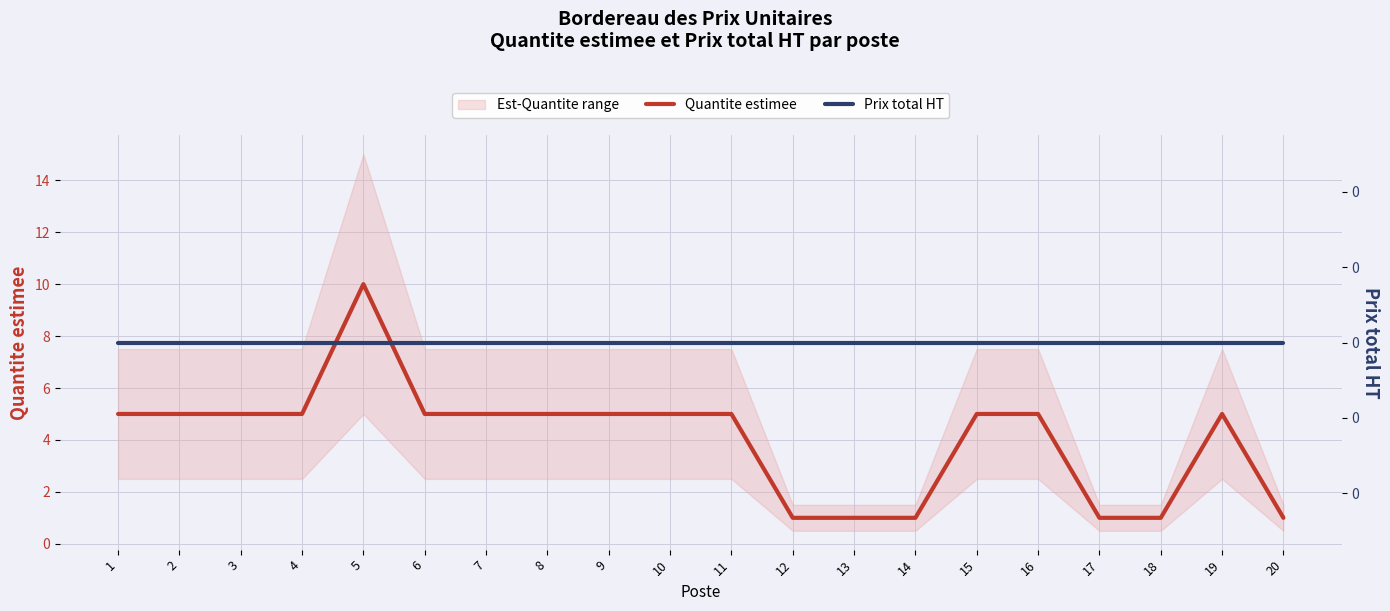

At which category does Quantite estimee reach its first local peak?

5